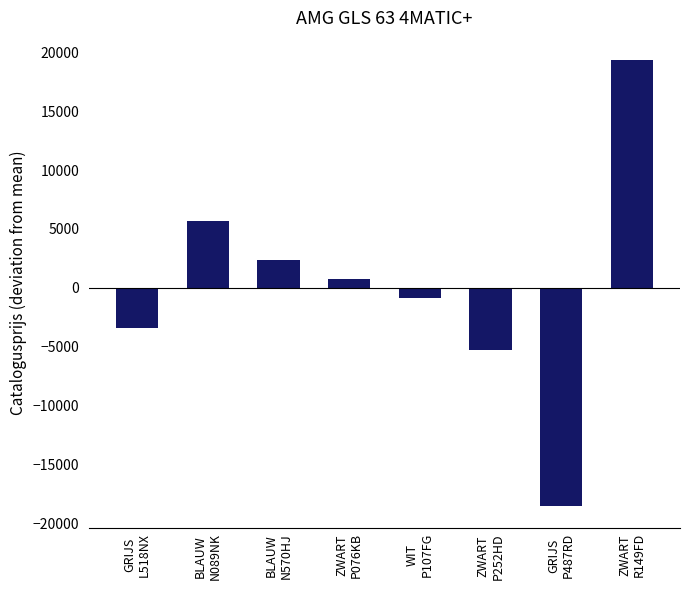

What is the label of the 8th bar from the right?

GRIJS
L518NX